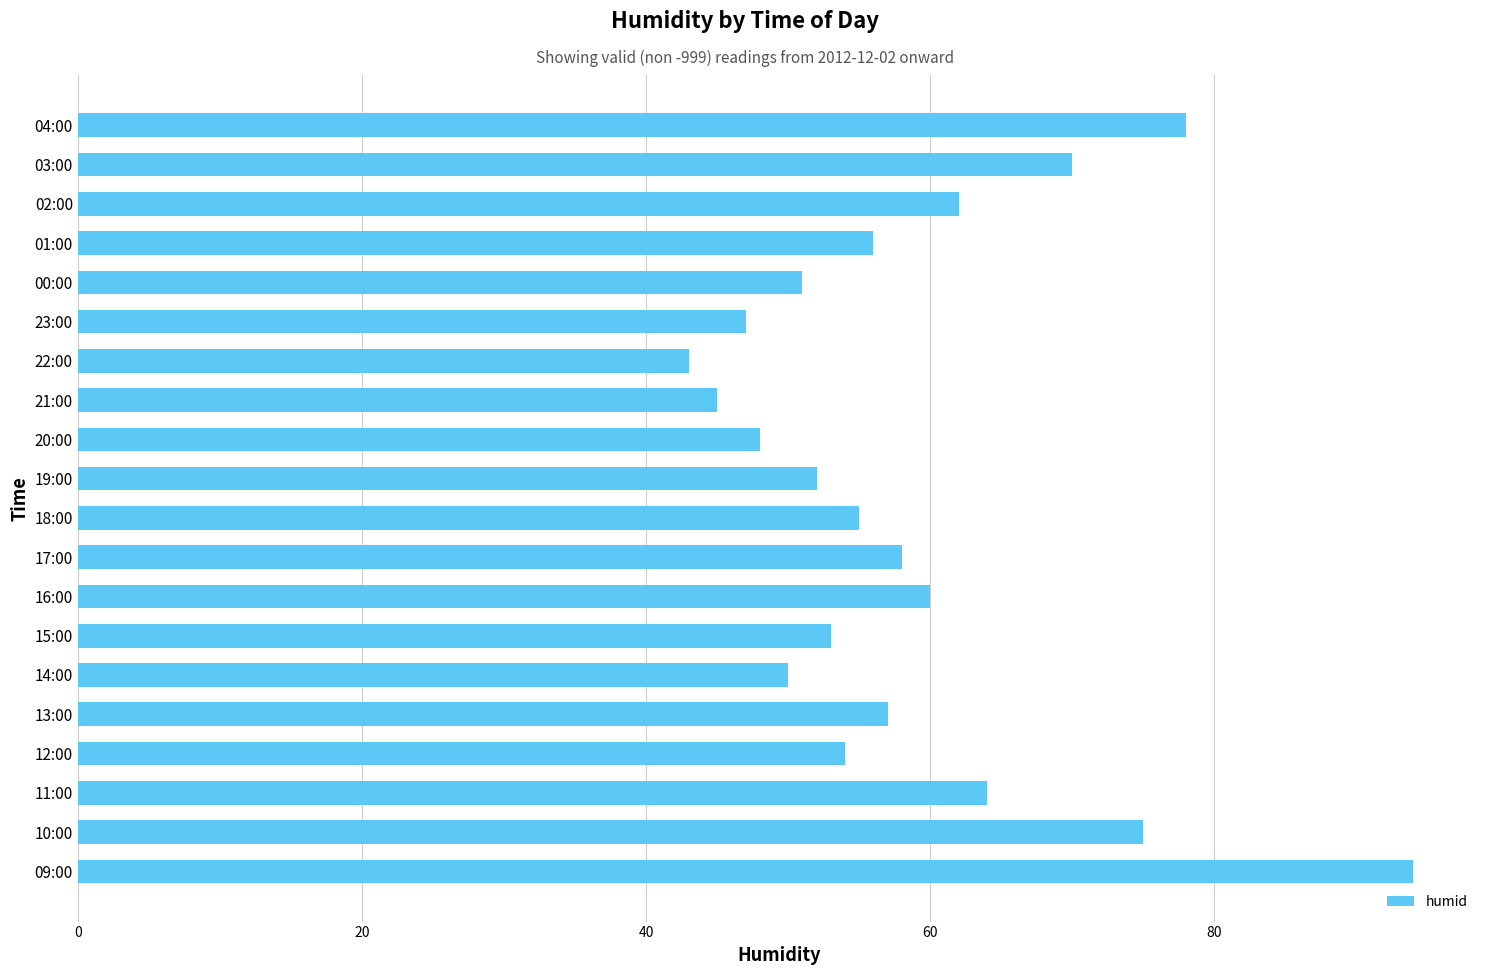

List the labels in order of value, smallest first.

22:00, 21:00, 23:00, 20:00, 14:00, 00:00, 19:00, 15:00, 12:00, 18:00, 01:00, 13:00, 17:00, 16:00, 02:00, 11:00, 03:00, 10:00, 04:00, 09:00